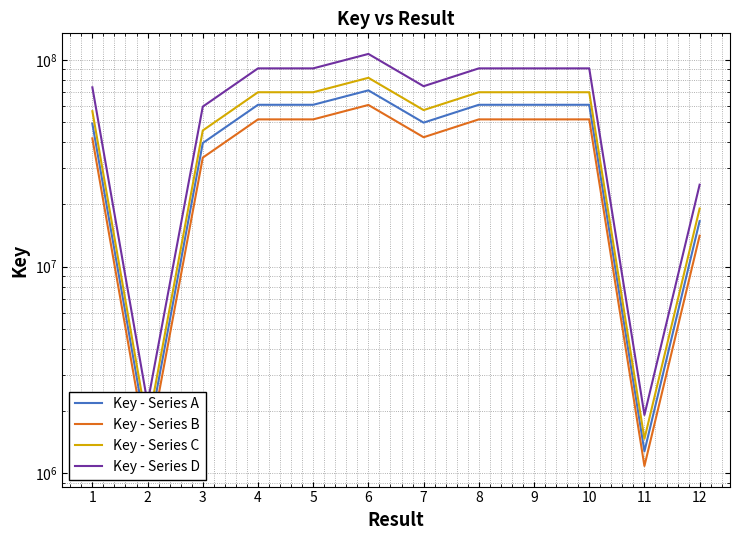

How many interior local peaks does the Key - Series A series have?

3